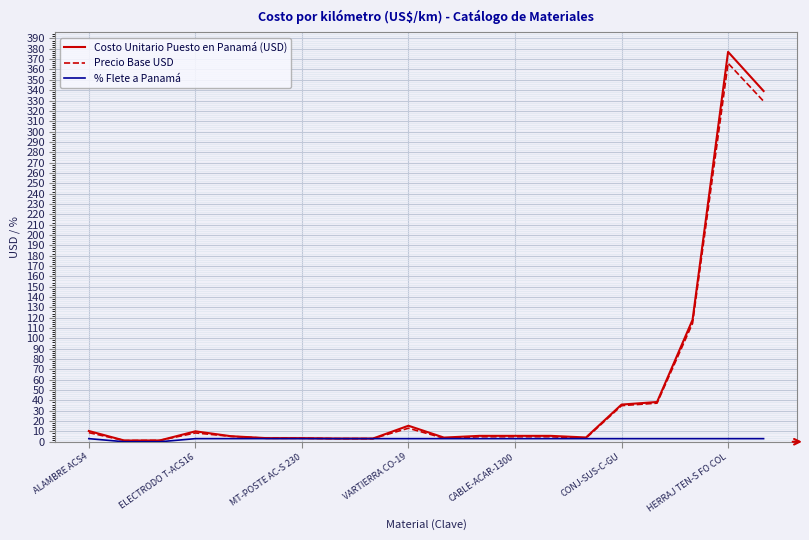

Which series has the largest range (max minus min)?

Costo Unitario Puesto en Panamá (USD)